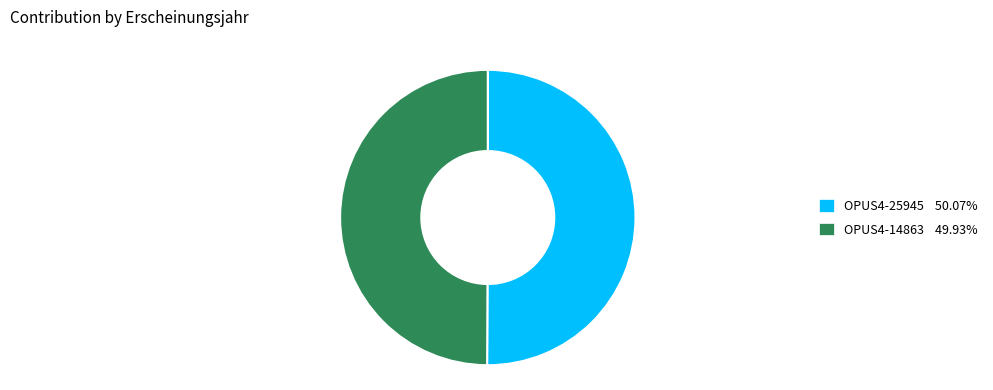

Do OPUS4-14863 49.93% and OPUS4-25945 50.07% together represent more than half of the pie?

Yes